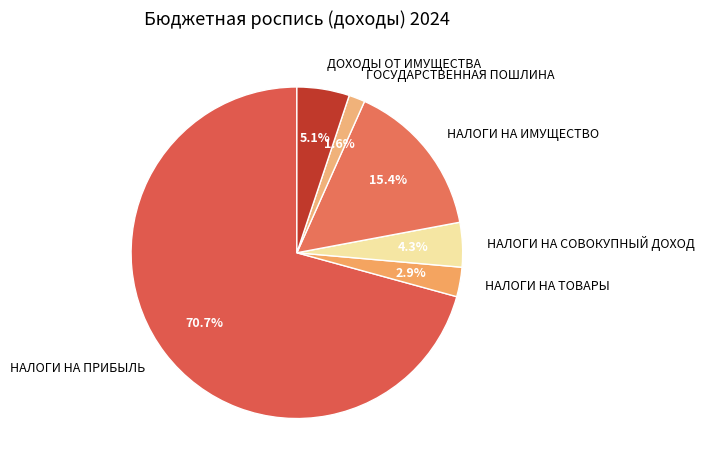

To the nearest percent, what is the difference between the ДОХОДЫ ОТ ИМУЩЕСТВА and ГОСУДАРСТВЕННАЯ ПОШЛИНА slice percentages?

4%